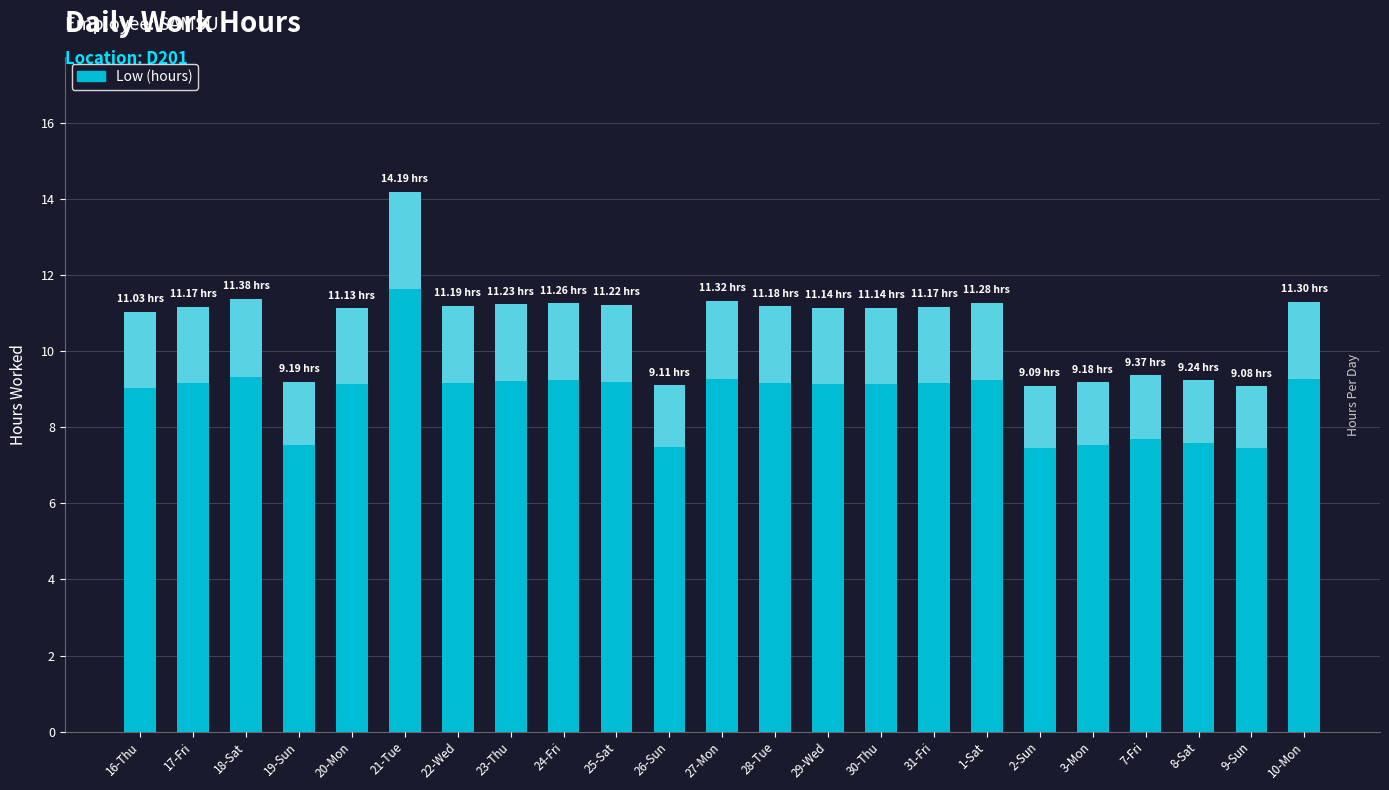

Reading left to right, what are all the values shown in this chart?

16-Thu=11.0	17-Fri=11.2	18-Sat=11.4	19-Sun=9.2	20-Mon=11.1	21-Tue=14.2	22-Wed=11.2	23-Thu=11.2	24-Fri=11.3	25-Sat=11.2	26-Sun=9.1	27-Mon=11.3	28-Tue=11.2	29-Wed=11.1	30-Thu=11.1	31-Fri=11.2	1-Sat=11.3	2-Sun=9.1	3-Mon=9.2	7-Fri=9.4	8-Sat=9.2	9-Sun=9.1	10-Mon=11.3